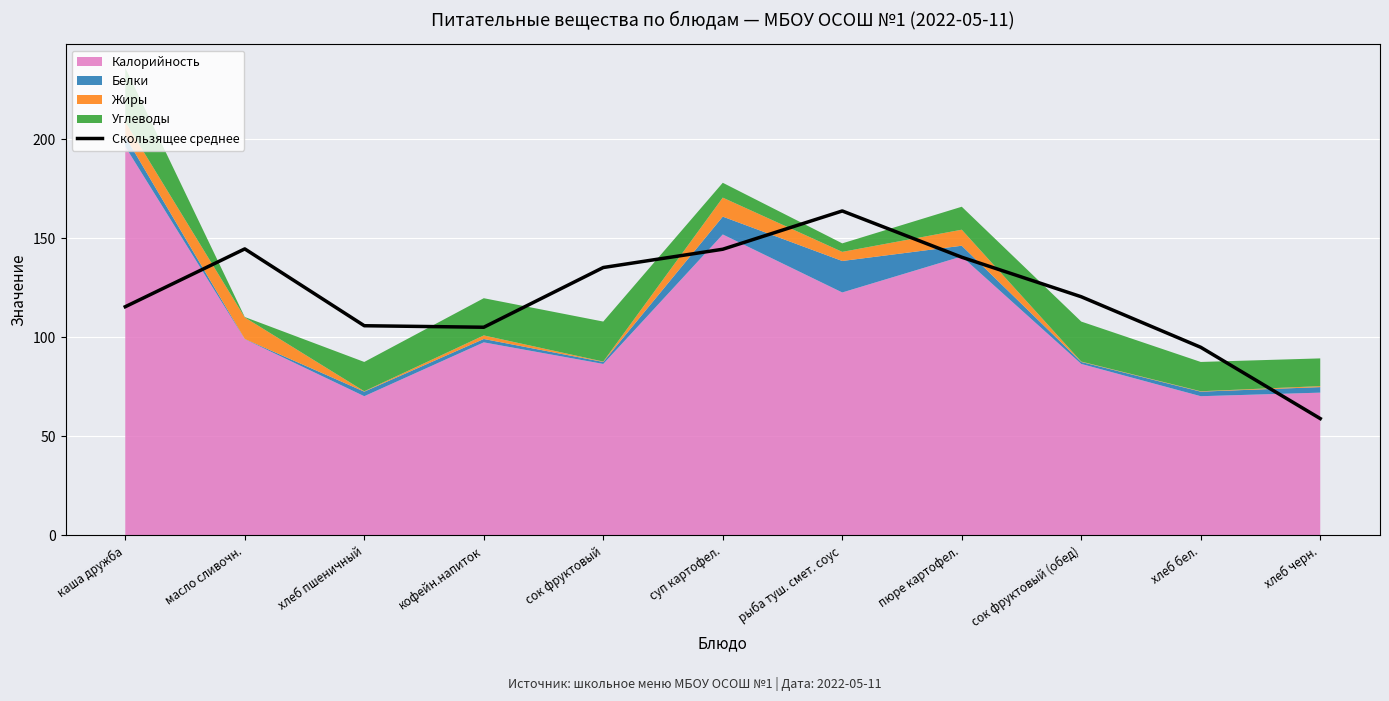

At which label does the data first exceed 120?

масло сливочн.